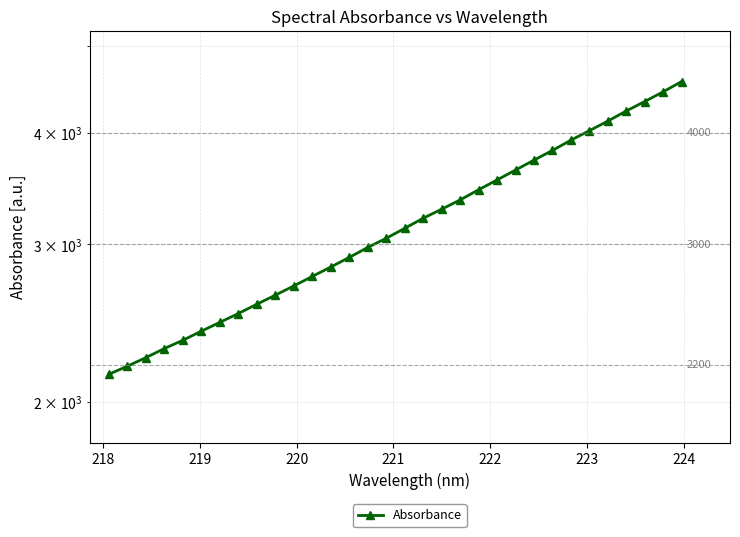

What is the difference between the second highest and minimum values?

2298.5